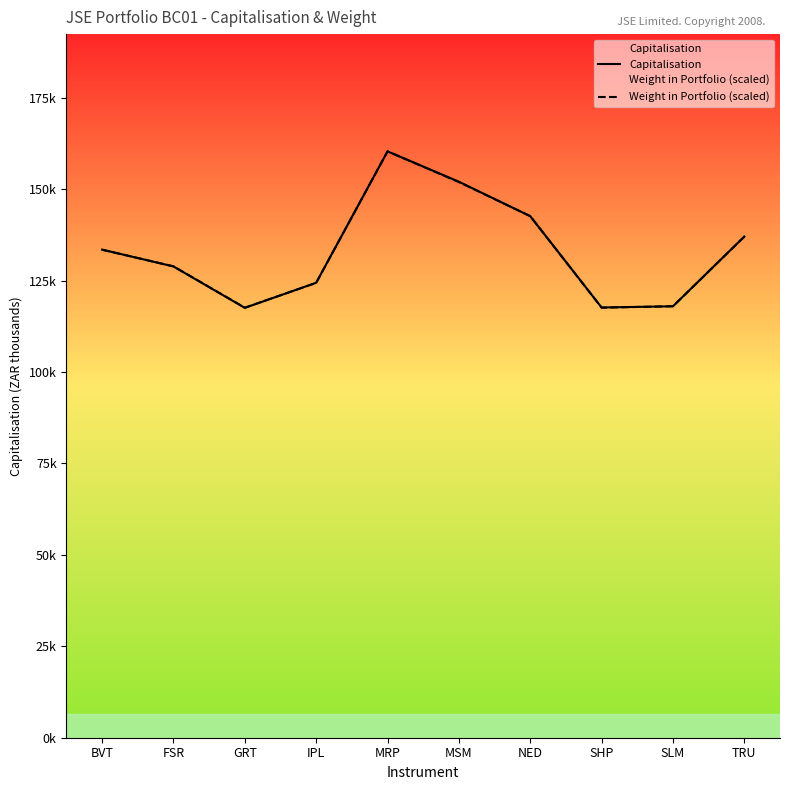

True or false: Capitalisation has a value of 209890.6 at IPL.

False